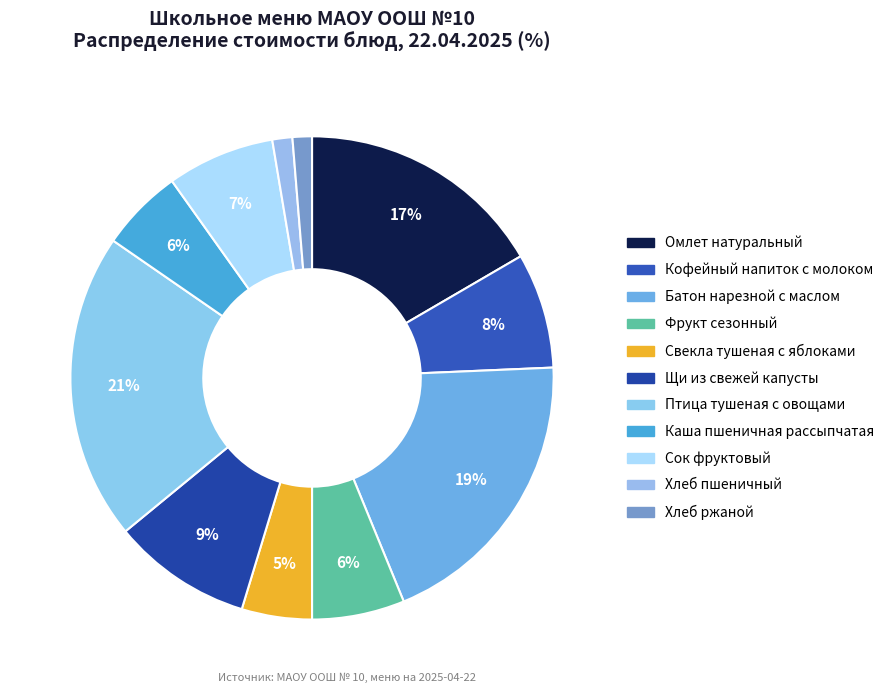

How many slices are in this pie chart?

11